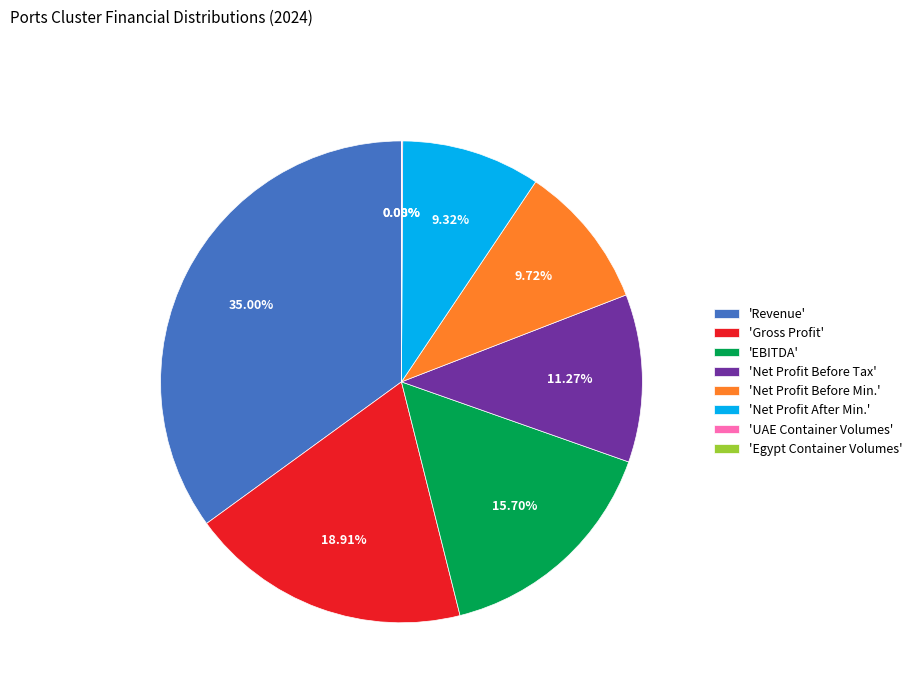

Which category has the biggest portion of the pie?

'Revenue'